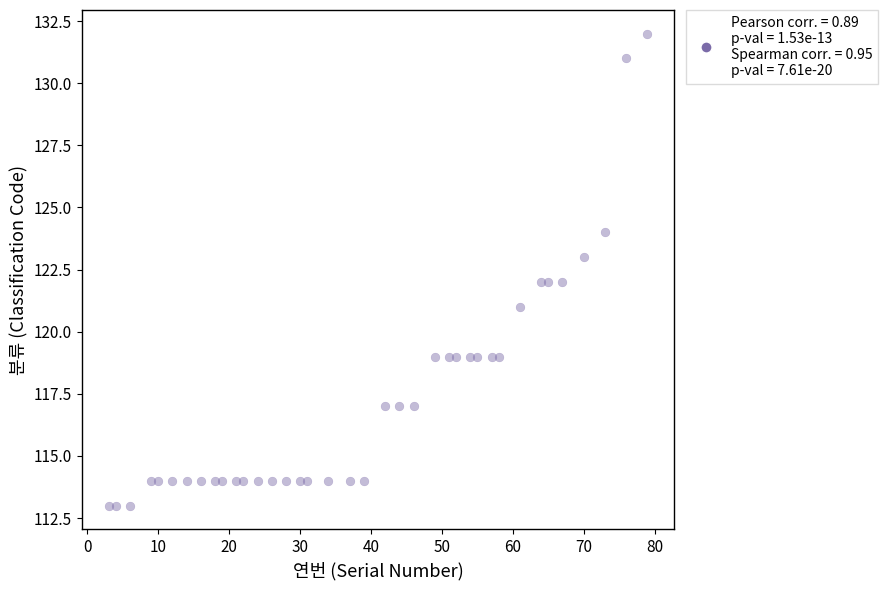

What is the range of X values (max minus min)?

76